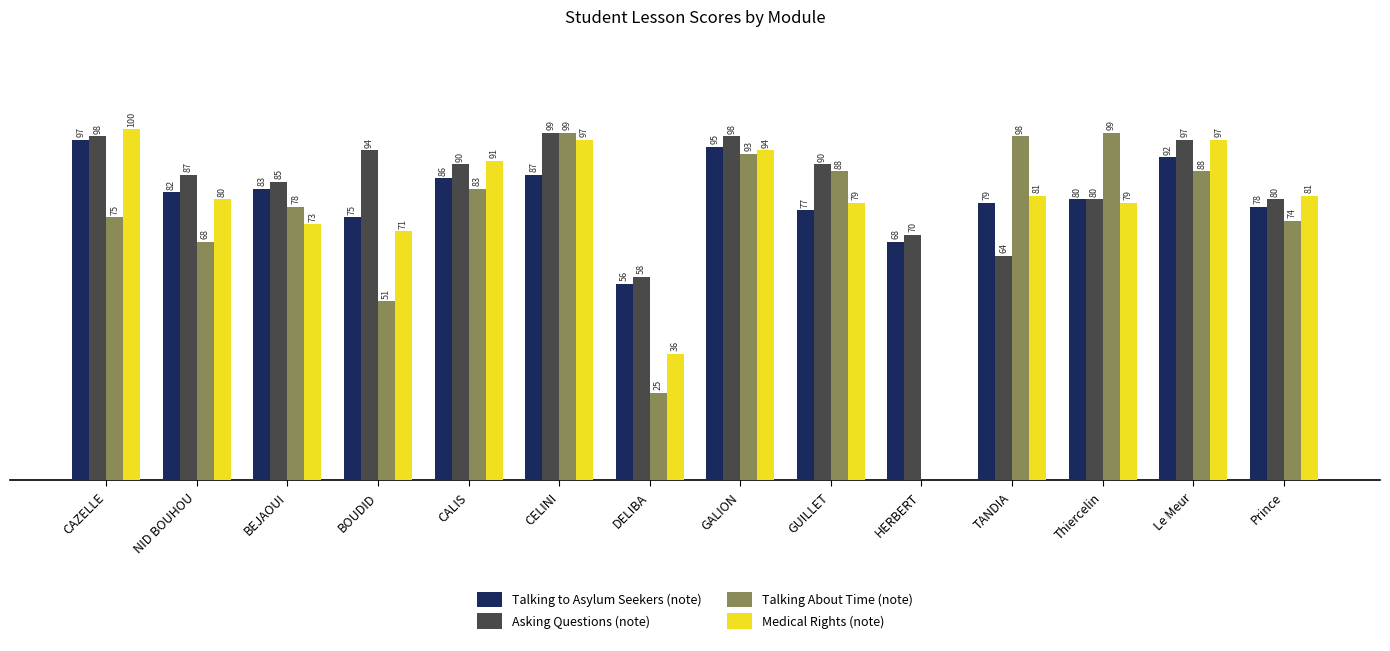

At which label does Asking Questions (note) first exceed 90?

CAZELLE